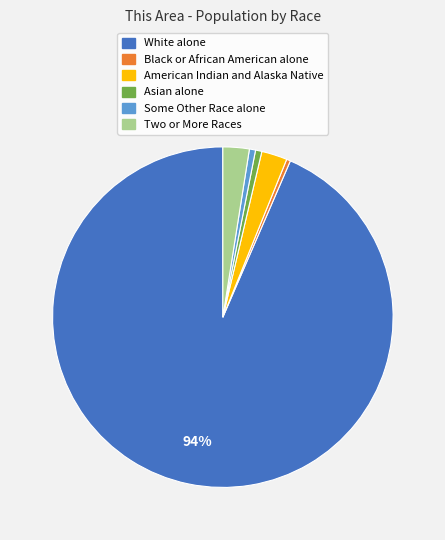

The Two or More Races slice represents 2% of the pie. True or false?

True